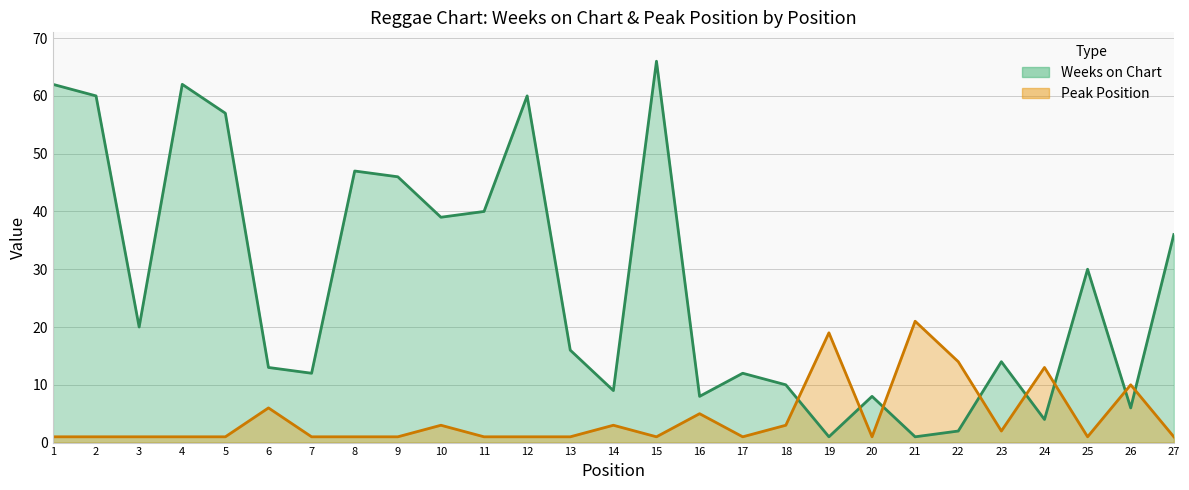

Which series ends up on top after the final intersection of Peak Position and Weeks on Chart?

Weeks on Chart